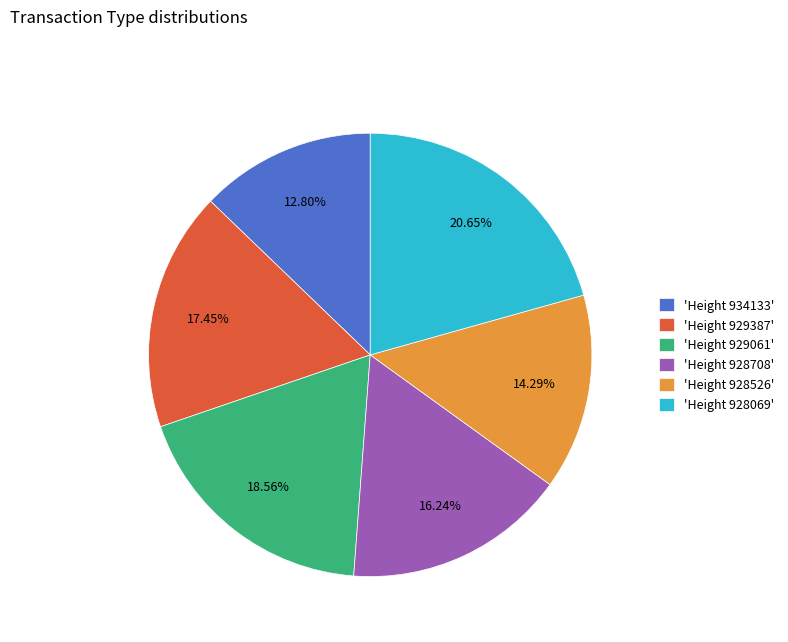

Do 'Height 928708' and 'Height 928069' together represent more than half of the pie?

No